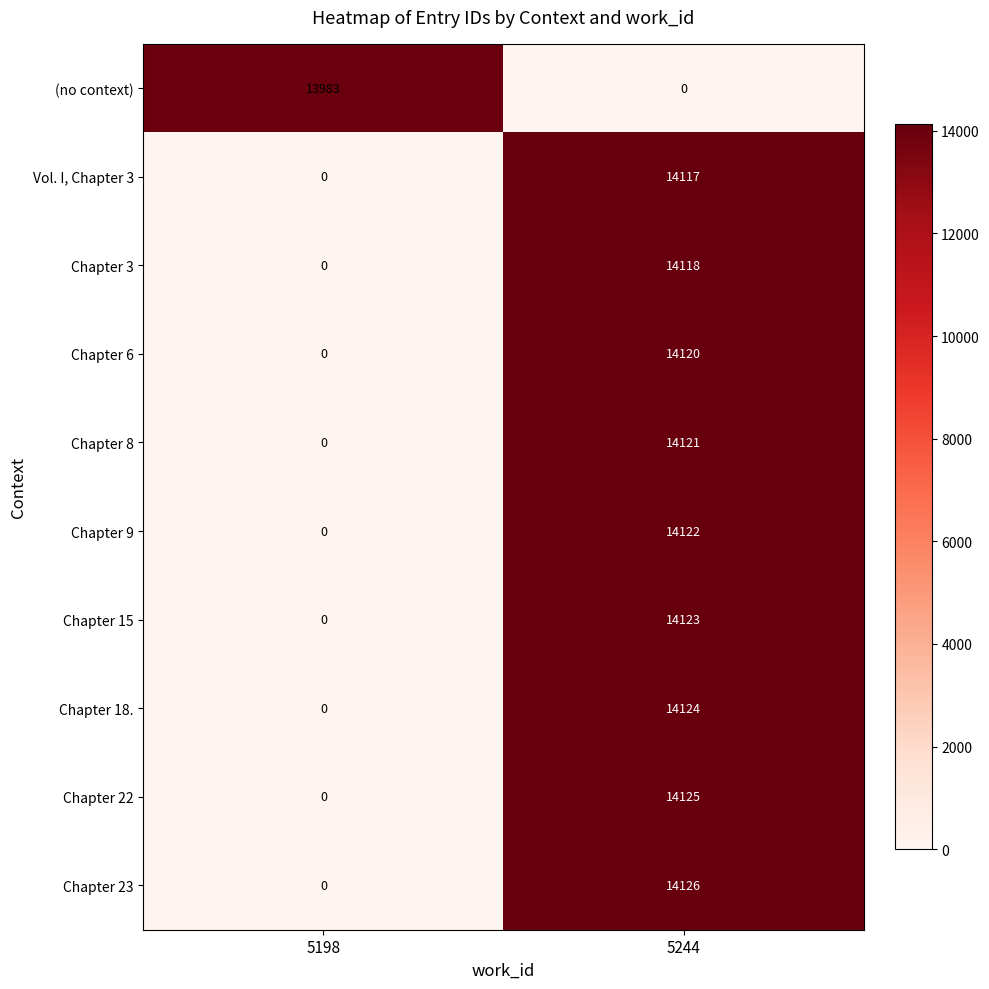

Which series has the largest range (max minus min)?

Chapter 23